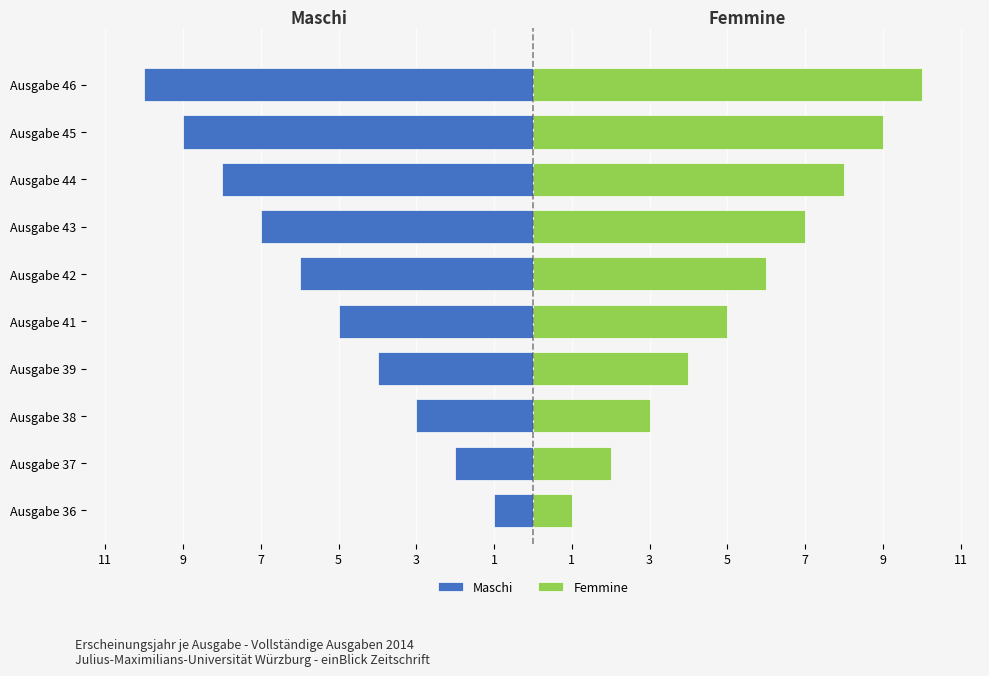

Are the bars horizontal?

Yes